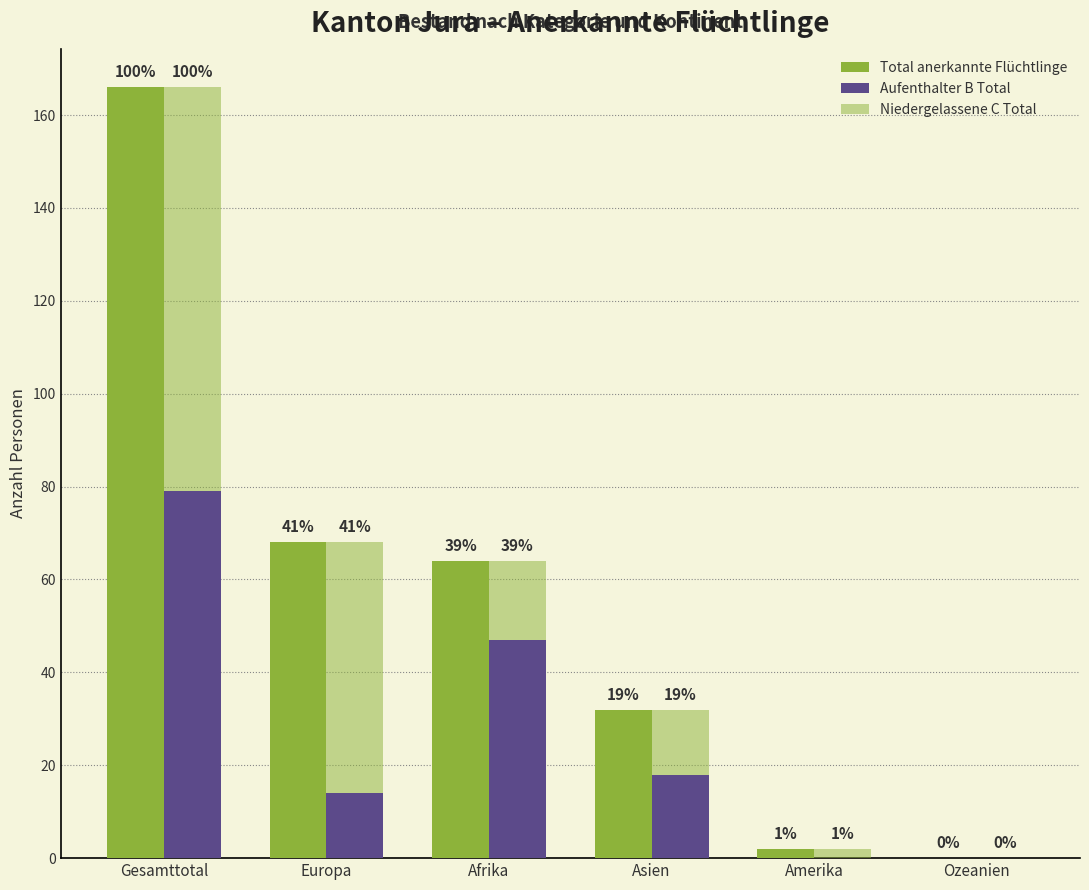

What is the difference between the maximum and minimum values in the Niedergelassene C Total series?

87